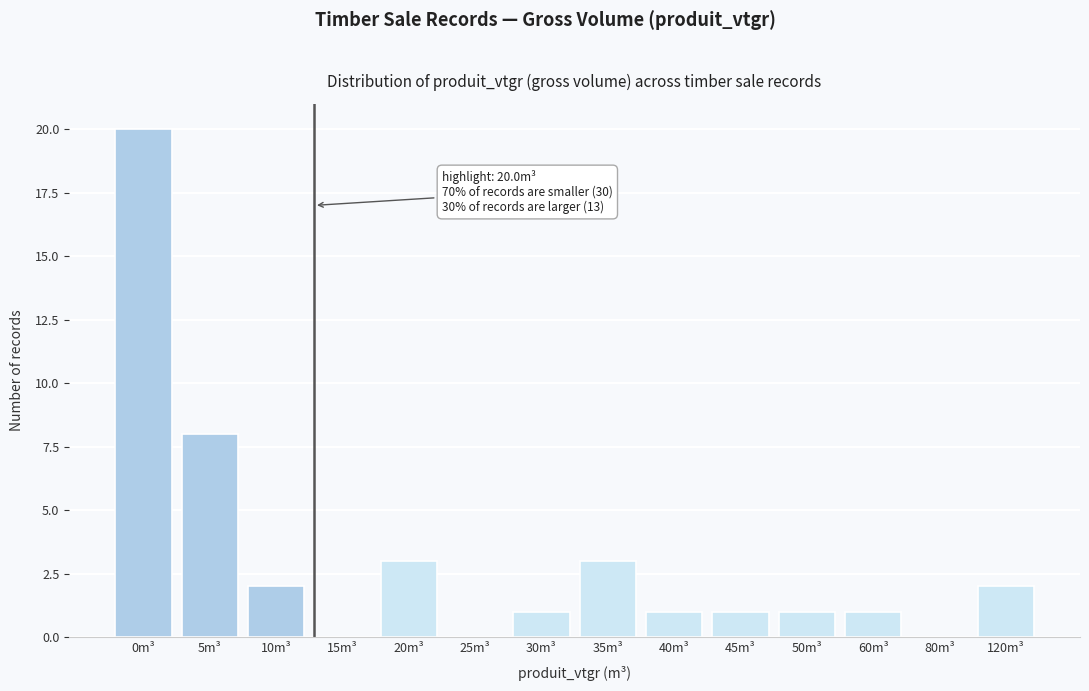

Reading right to left, list all the values displayed in this chart.

120m³=2	80m³=0	60m³=1	50m³=1	45m³=1	40m³=1	35m³=3	30m³=1	25m³=0	20m³=3	15m³=0	10m³=2	5m³=8	0m³=20